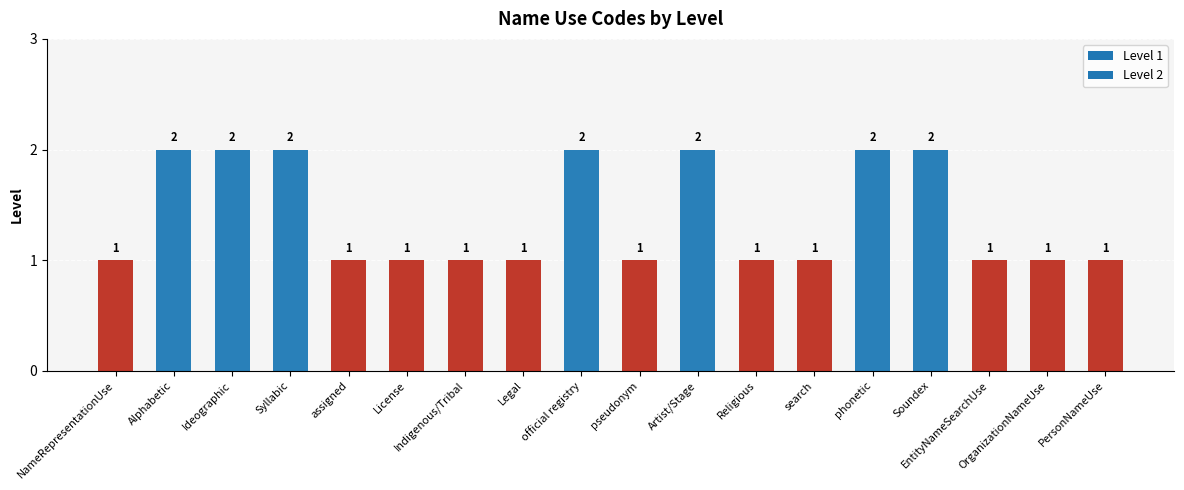

What is the label of the 16th bar from the right?

Ideographic